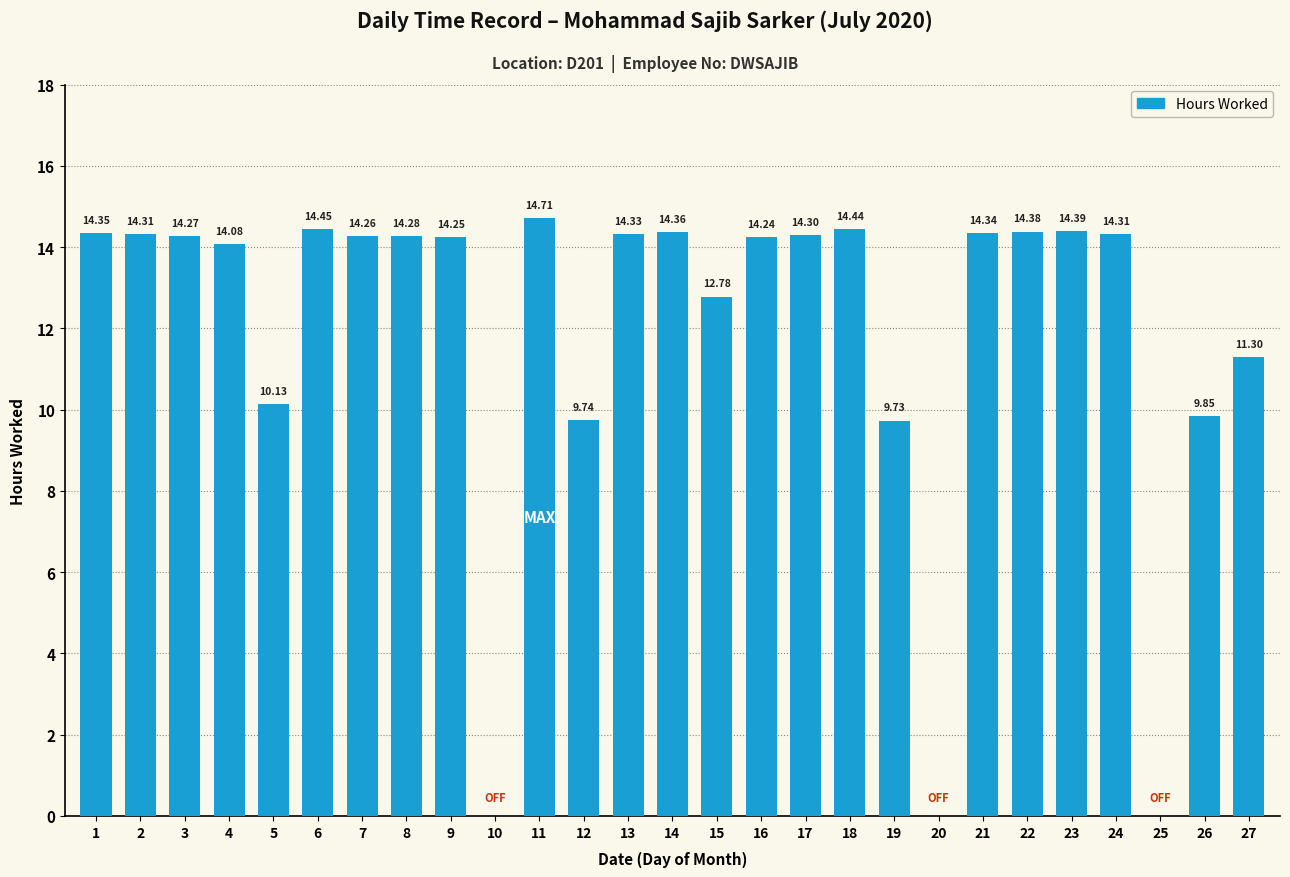

Between 5 and 9, which is larger?

9